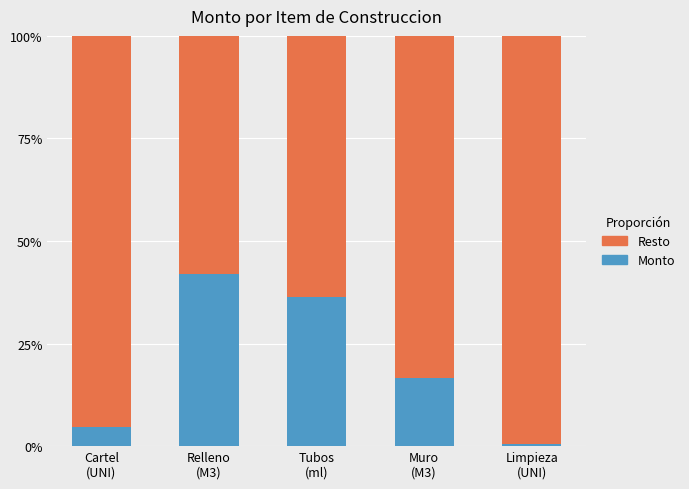

How many series are shown in this chart?

2